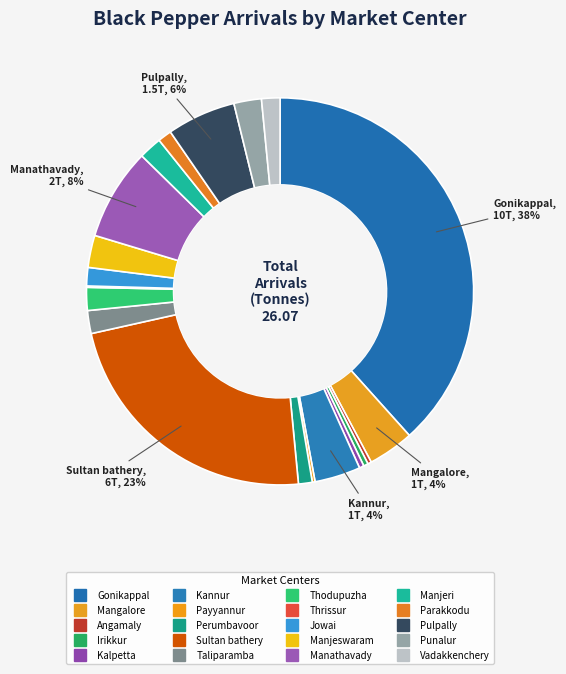

Is it true that Kannur is 17% of the pie?

False